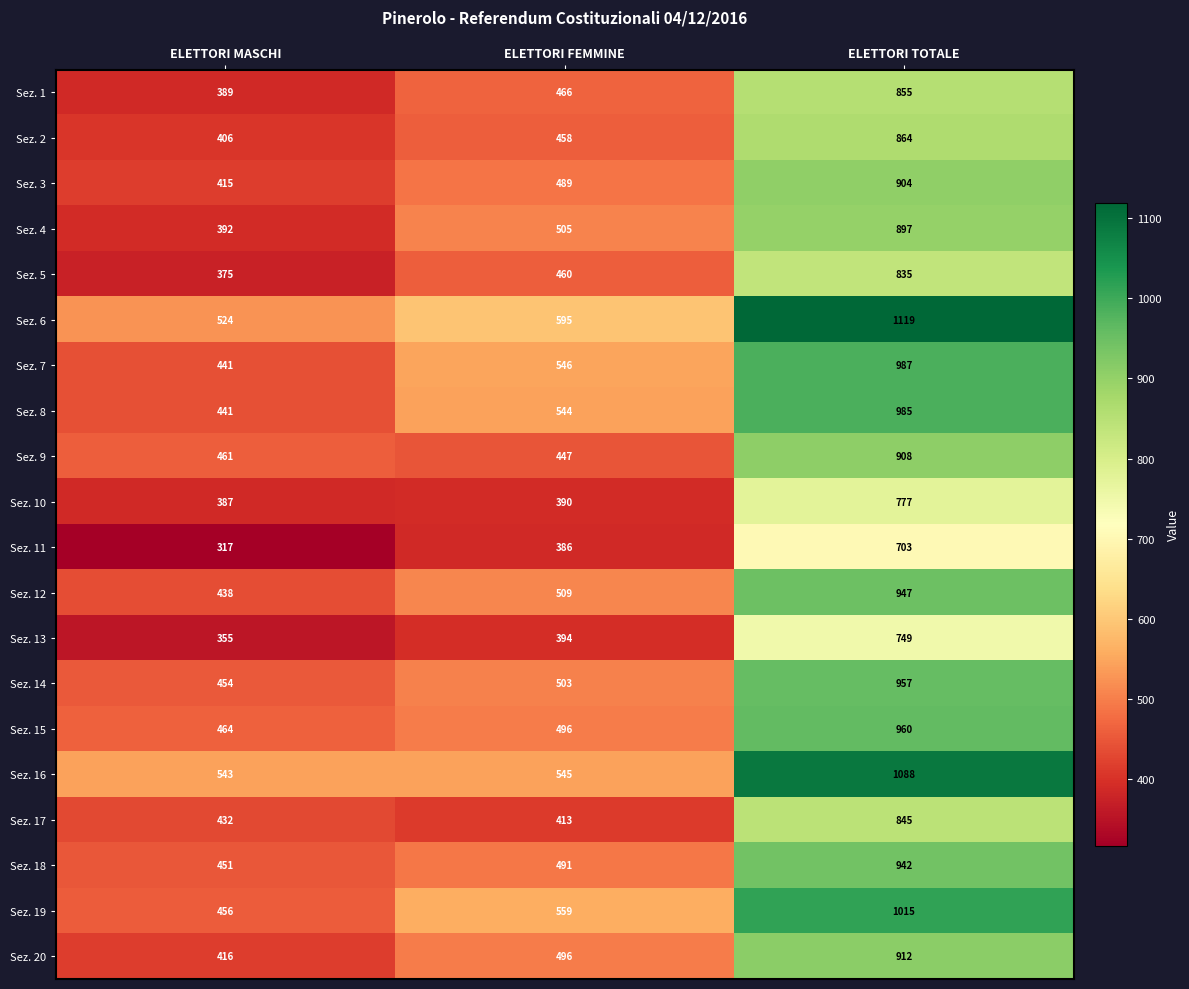

Which label corresponds to the smallest value in the chart?

ELETTORI MASCHI